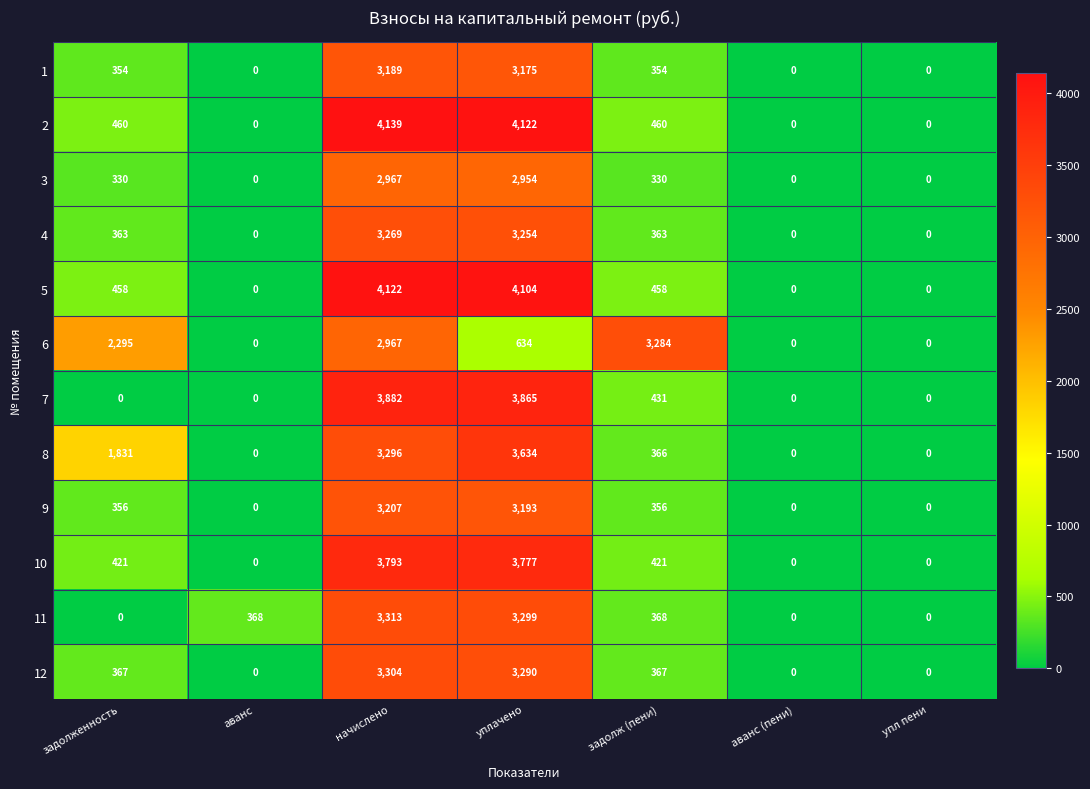

List the series in order of their peak value, highest first.

2, 5, 7, 10, 8, 11, 12, 6, 4, 9, 1, 3